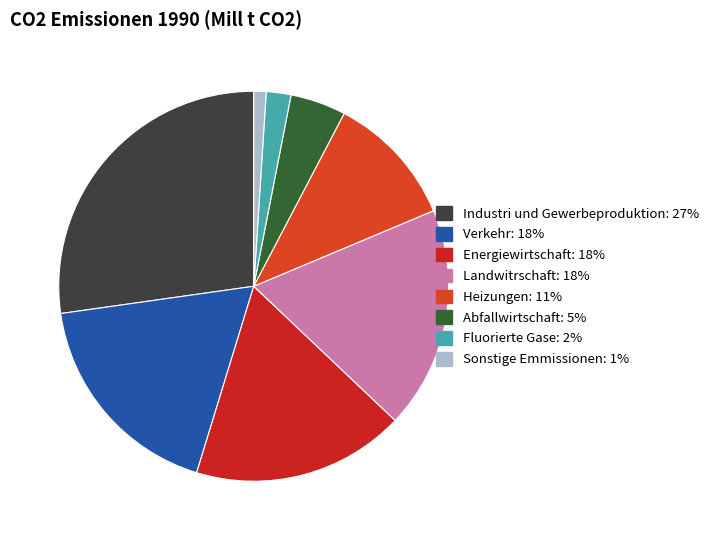

How many slices are in this pie chart?

8